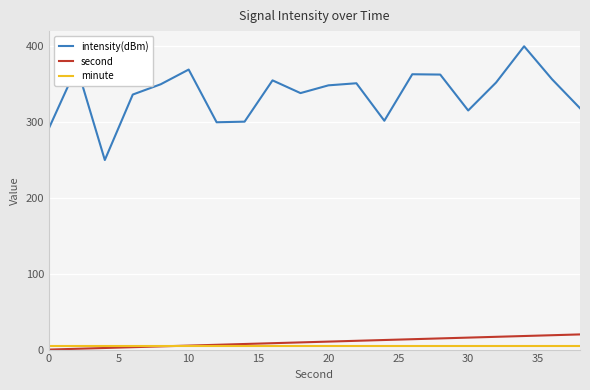

Which series has the largest total across all categories?

intensity(dBm)